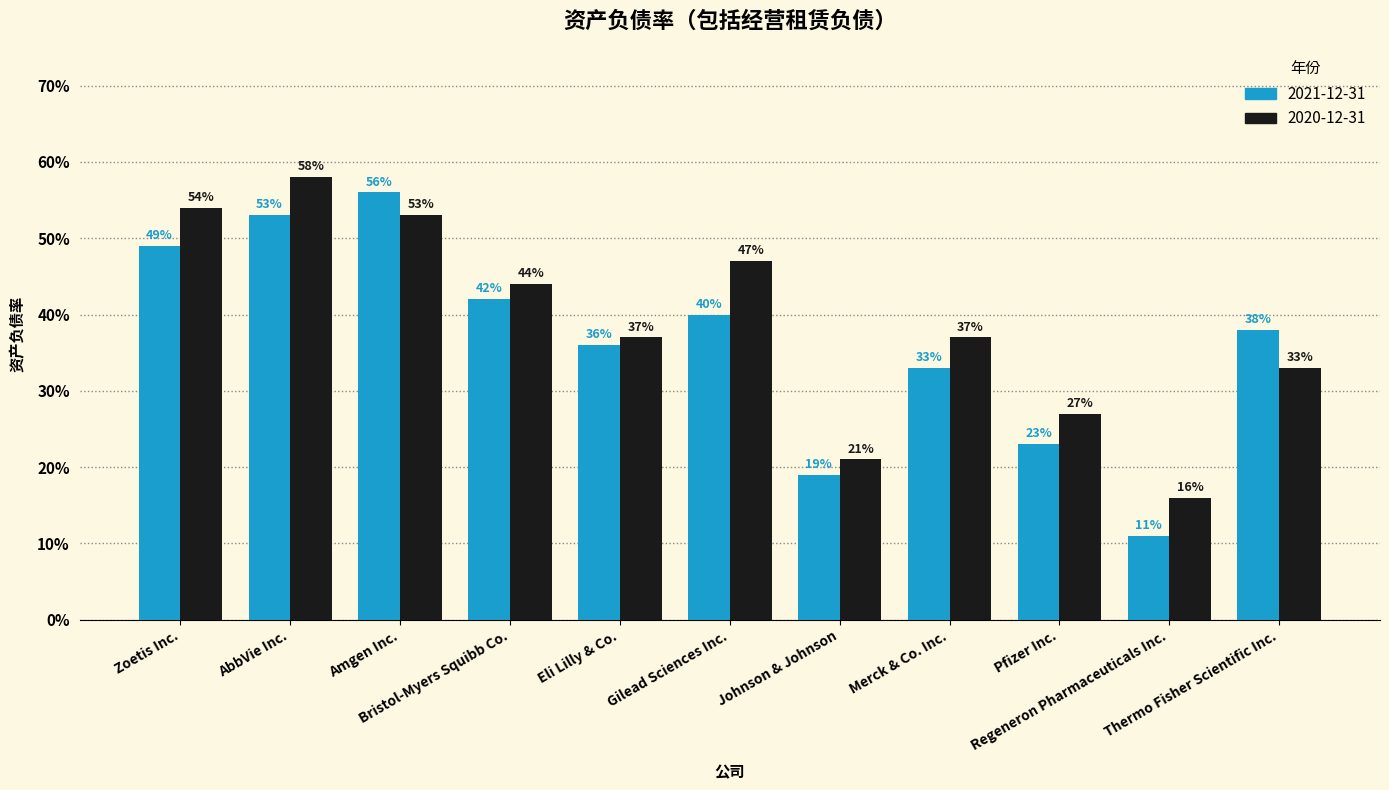

What is the difference between the second highest and second lowest values in the 2020-12-31 series?

0.3